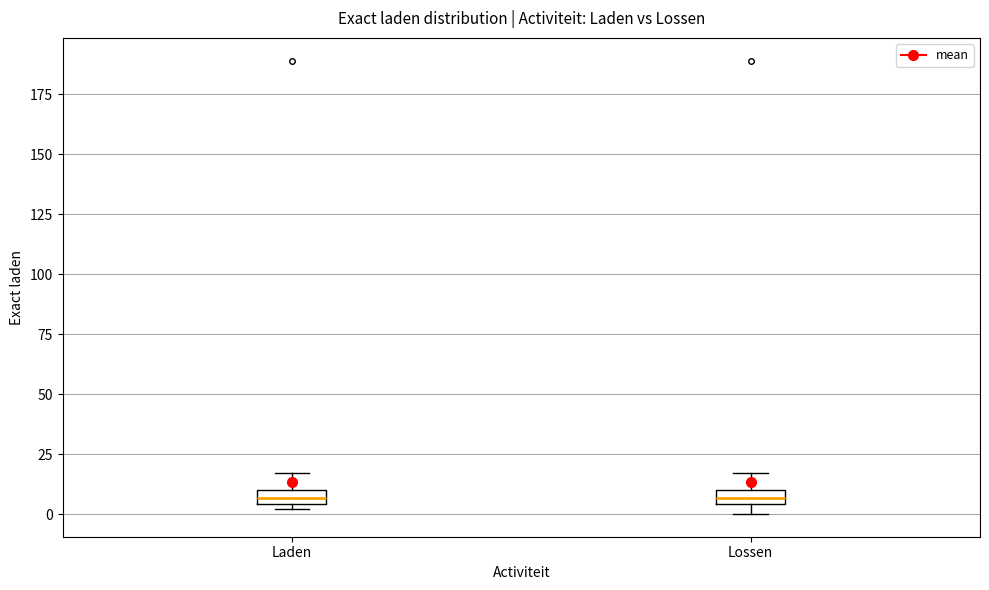

Where is the lower edge of the box for Laden on the y-axis? The values are not printed on the chart, so give them approximately, as read against the axis.

5